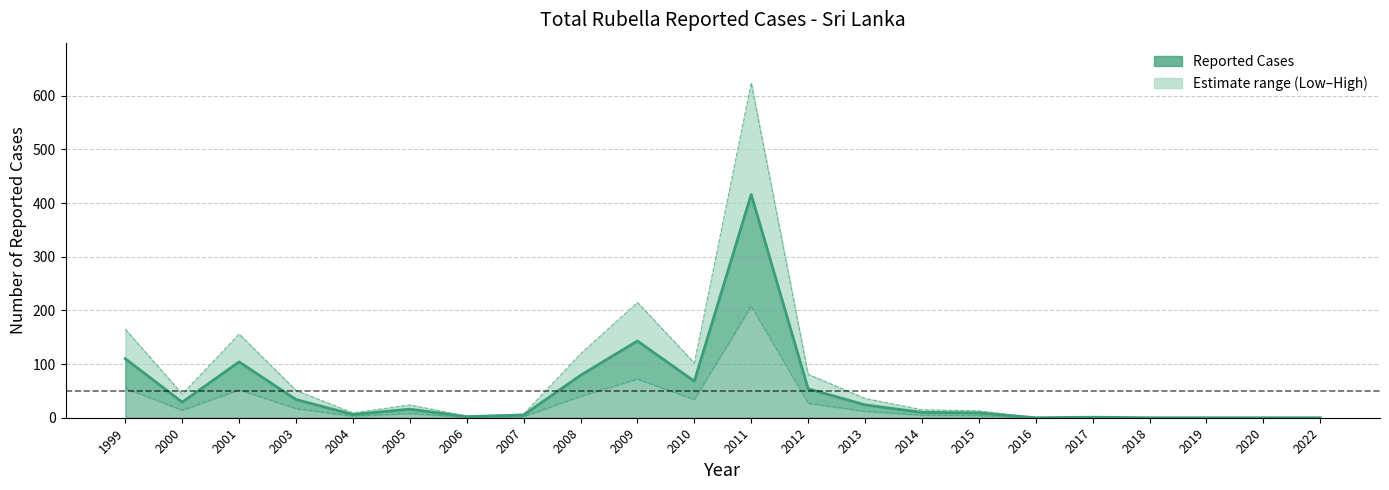

Reading right to left, extract all data points from this chart.

Reported Cases: 2022=0	2020=0	2019=0	2018=0	2017=1	2016=0	2015=9	2014=10	2013=24	2012=54	2011=416	2010=68	2009=143	2008=79	2007=5	2006=2	2005=16	2004=6	2003=34	2001=104	2000=29	1999=110
Low estimate: 2022=0	2020=0	2019=0	2018=0	2017=0	2016=0	2015=4	2014=5	2013=12	2012=27	2011=208	2010=34	2009=72	2008=40	2007=2	2006=1	2005=8	2004=3	2003=17	2001=52	2000=14	1999=55
High estimate: 2022=0	2020=0	2019=0	2018=0	2017=1	2016=0	2015=13	2014=15	2013=36	2012=81	2011=624	2010=102	2009=215	2008=119	2007=7	2006=3	2005=24	2004=9	2003=51	2001=156	2000=44	1999=165